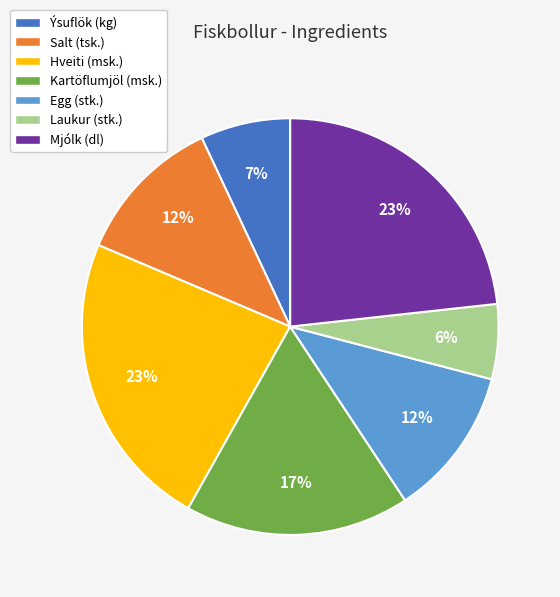

To the nearest percent, what portion does Ýsuflök (kg) represent?

7%